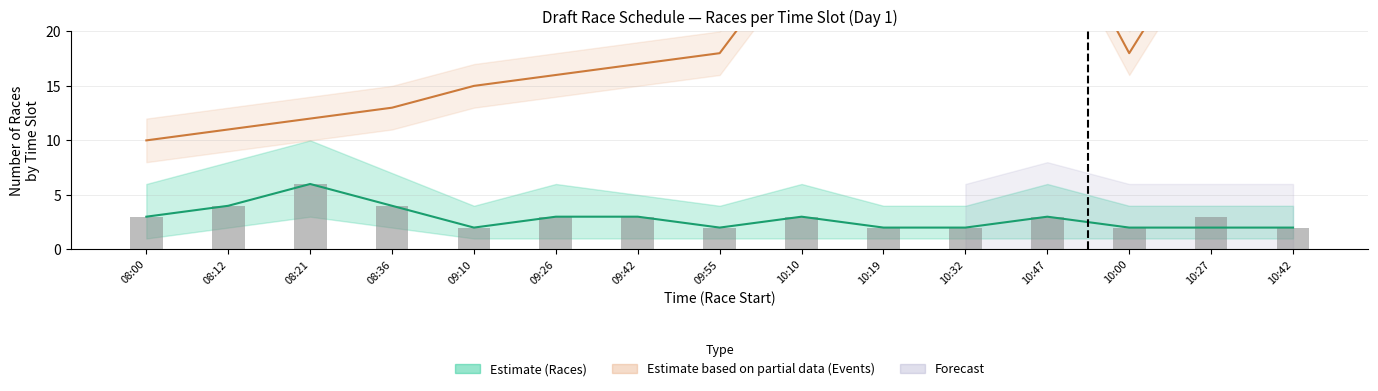

Reading left to right, what are all the values shown in this chart?

Races (mid): 3	4	6	4	2	3	3	2	3	2	2	3	2	2	2
Races (upper): 6	8	10	7	4	6	5	4	6	4	4	6	4	4	4
Races (lower): 1	2	3	2	1	1	1	1	1	1	1	1	1	1	1
Events (mid): 10	11	12	13	15	16	17	18	28	30	31	32	18	30	31
Events (upper): 12	13	14	15	17	18	19	20	30	32	33	34	20	32	33
Events (lower): 8	9	10	11	13	14	15	16	26	28	29	30	16	28	29